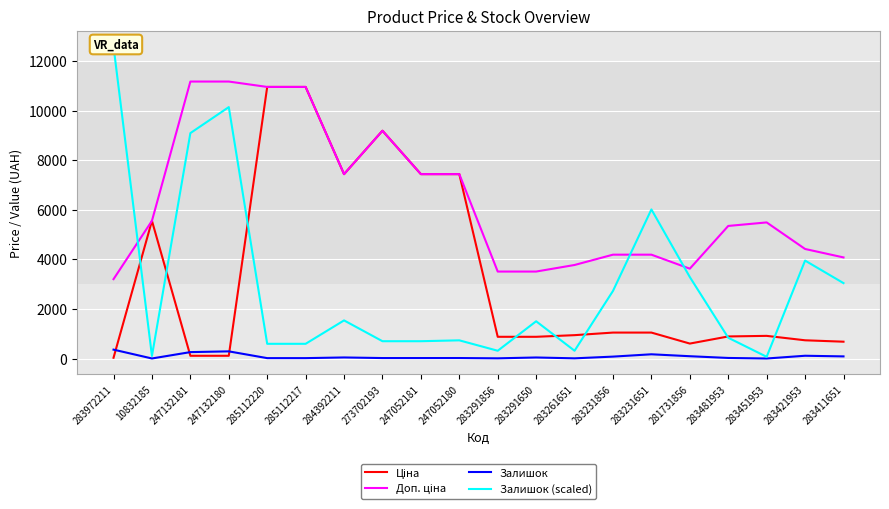

What is the value of the Ціна point at the 15th from the left?

1048.4